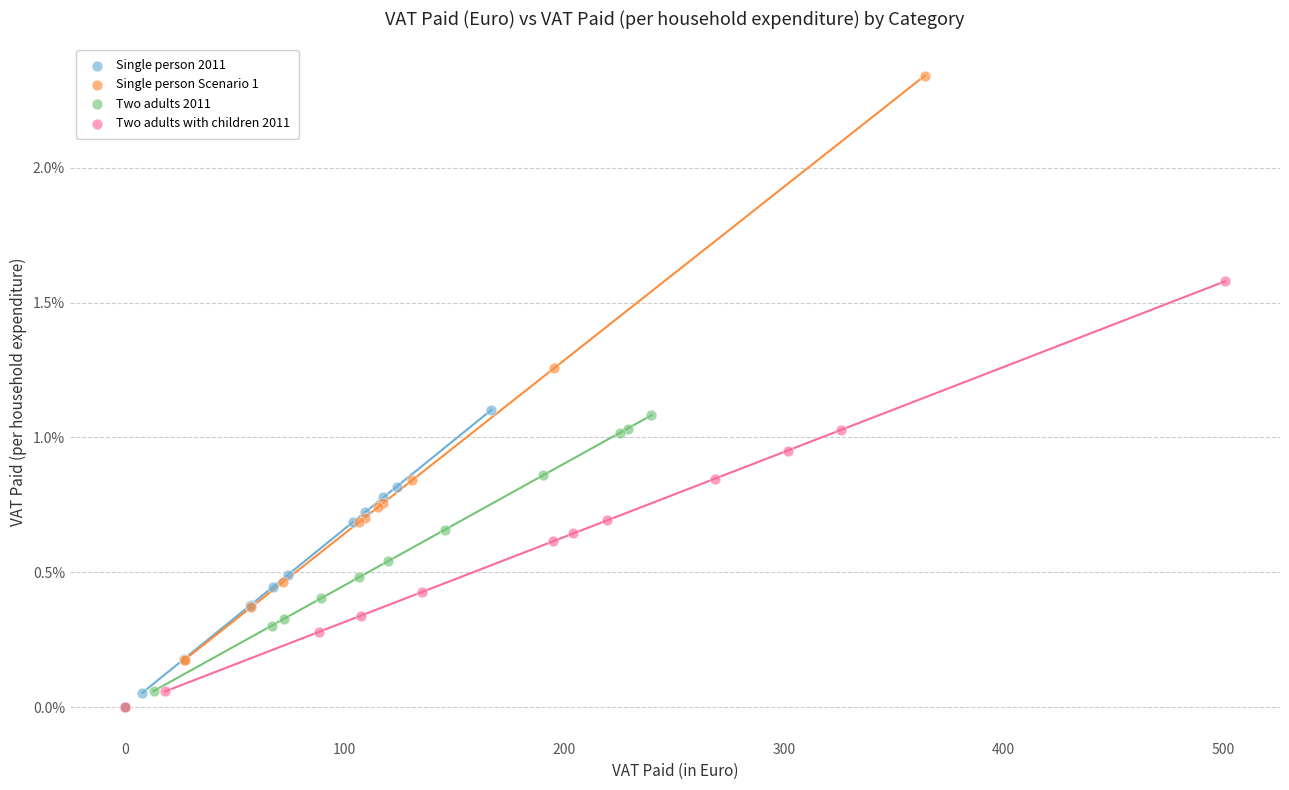

Which series has the largest Y range (max minus min)?

Single person Scenario 1